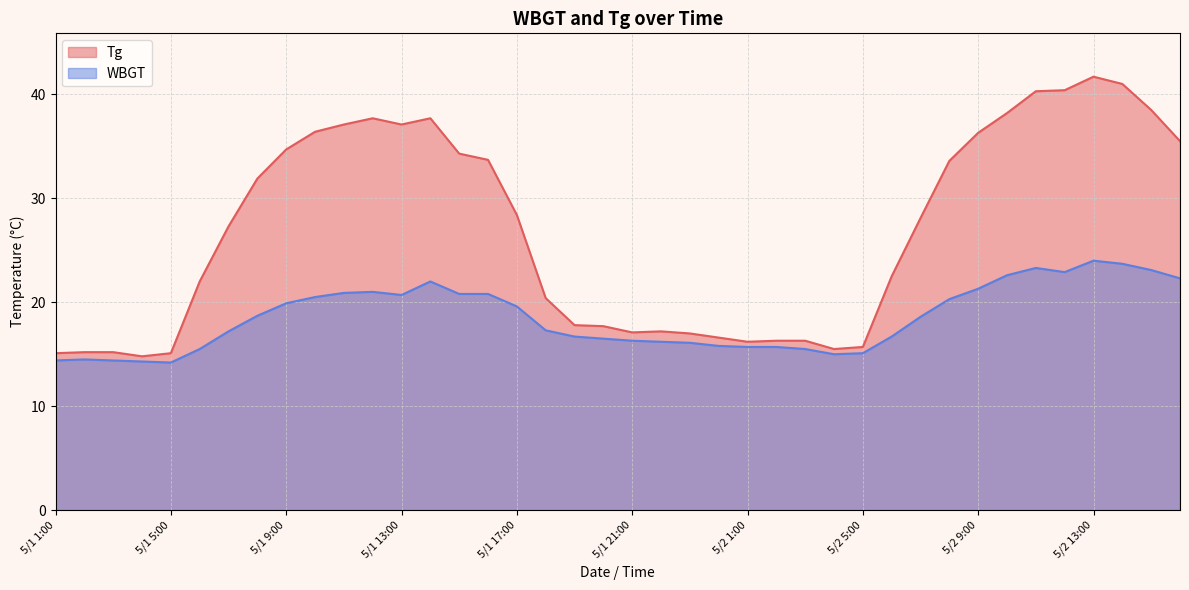

What is the total value across all series at 5/1 6:00?

37.5